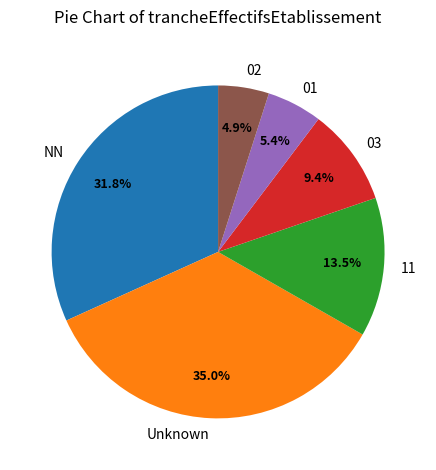

Which has a higher value, NN or 03?

NN